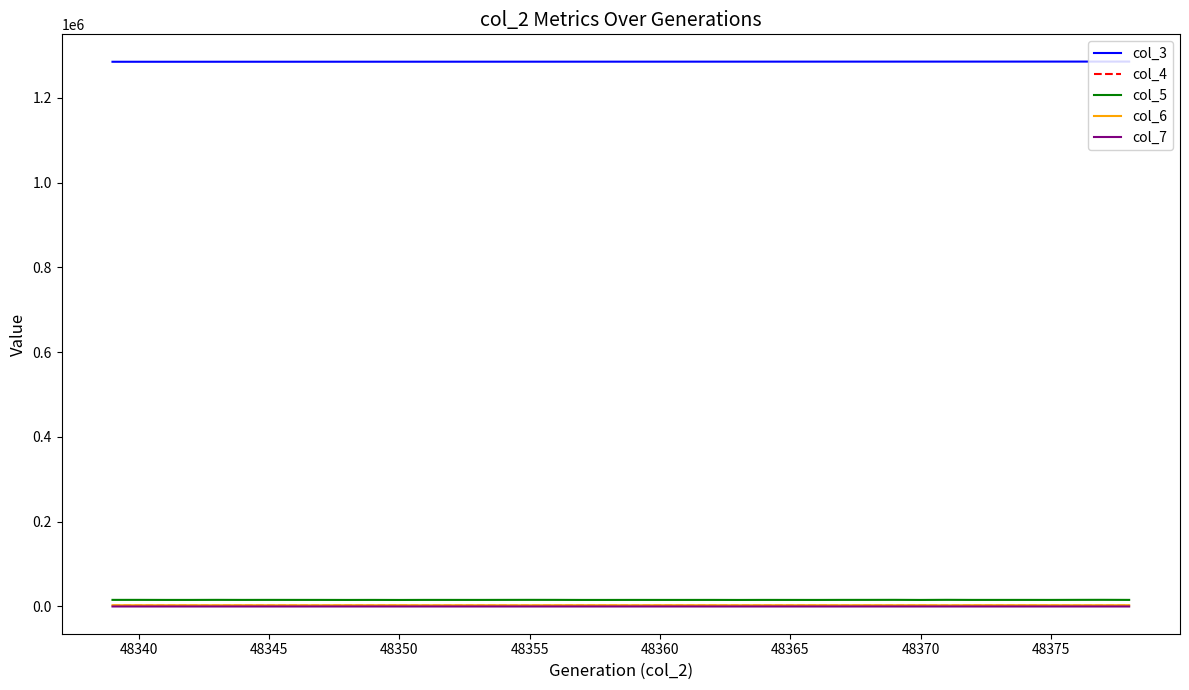

True or false: col_6 and col_3 cross at least once.

False